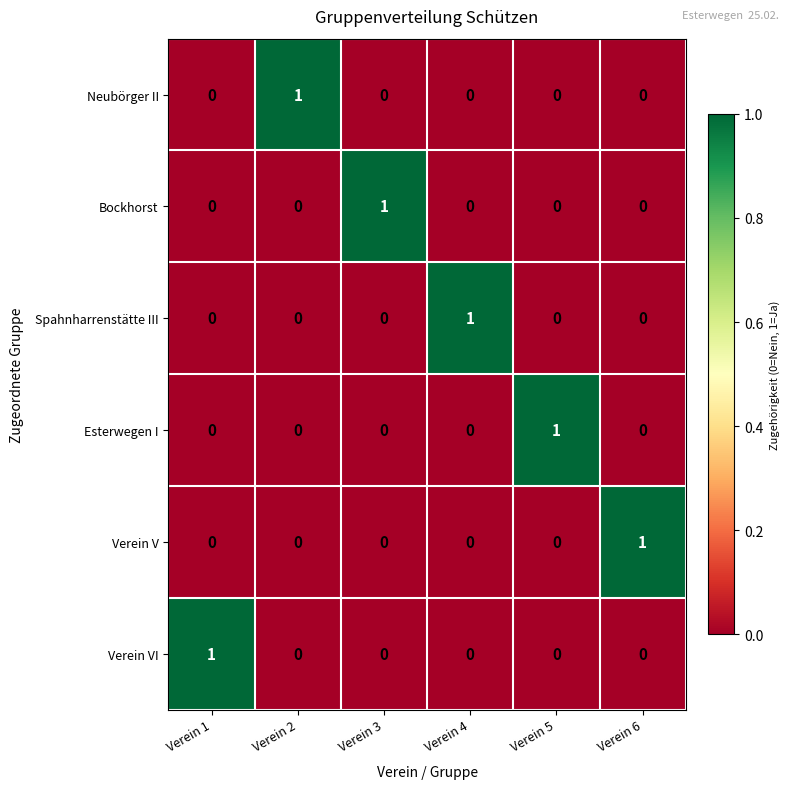

How many Bockhorst values are between 0 and 1?

6